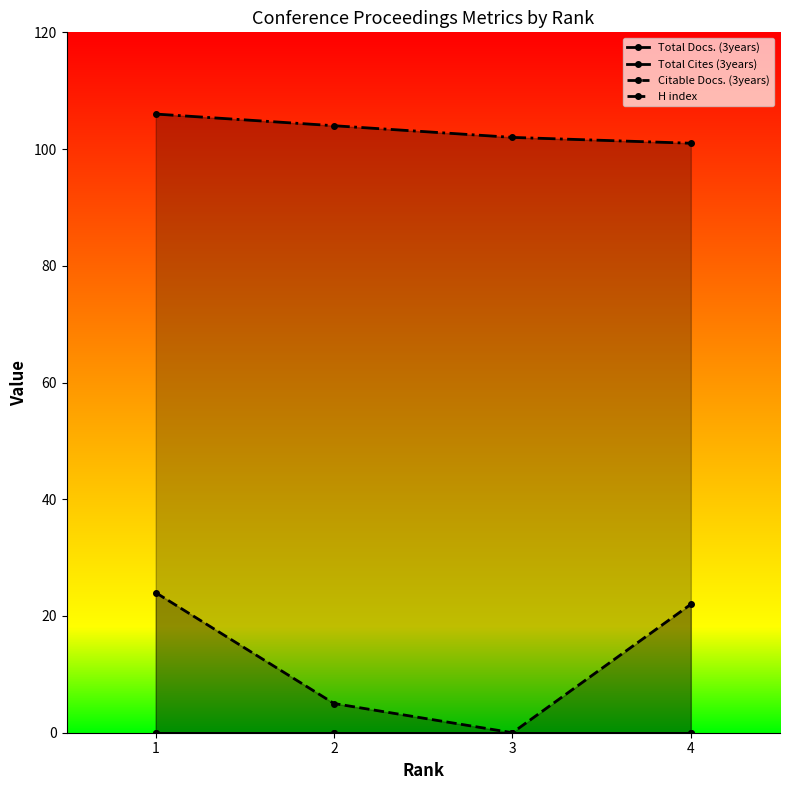

Is it true that Total Docs. (3years) equals 0 at 4?

True